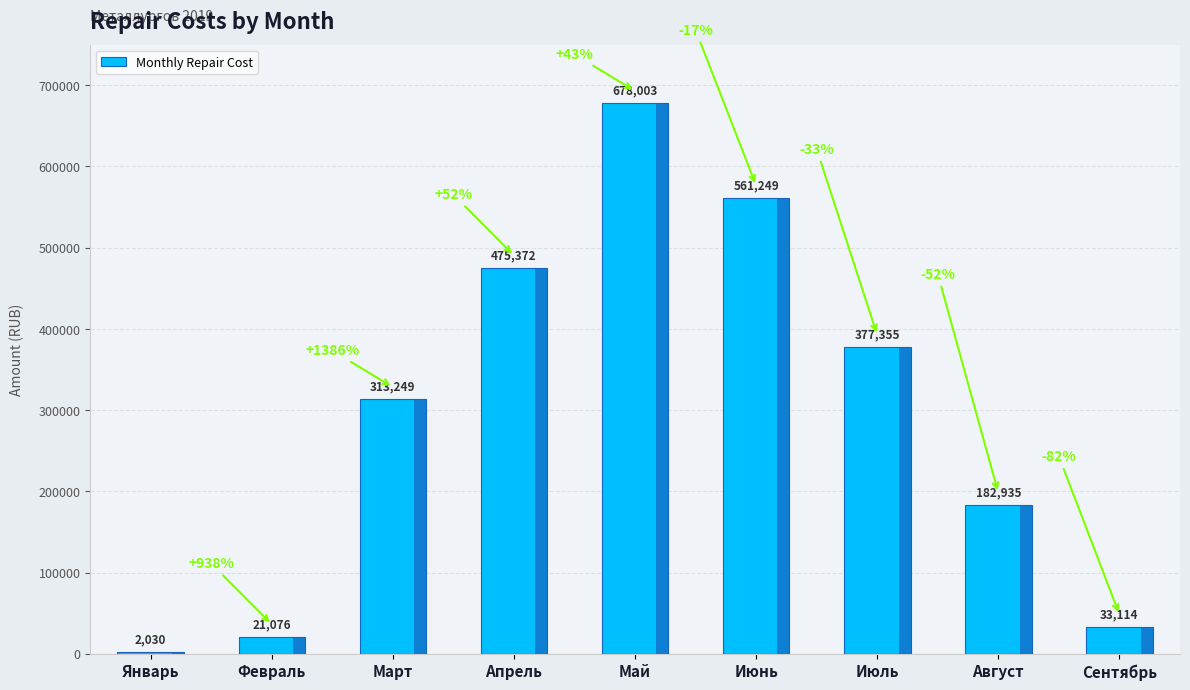

What value does the data have at Апрель?

475371.8